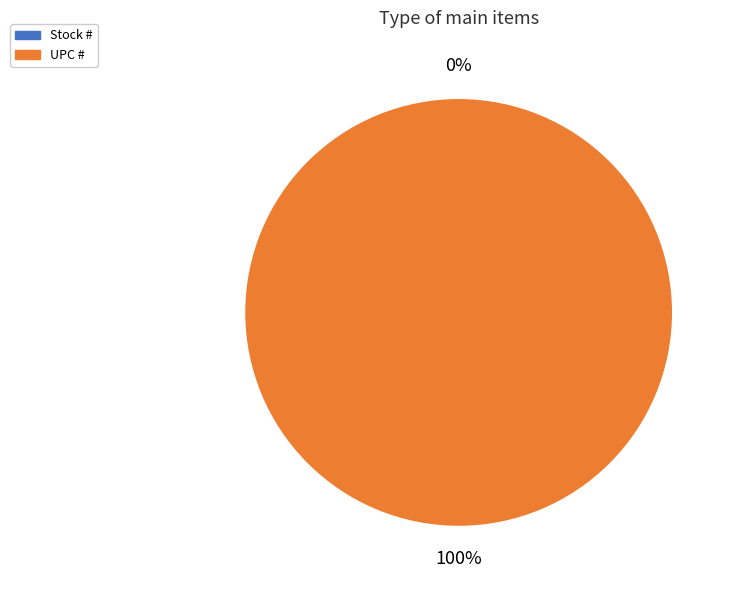

How many segments does this pie chart have?

2